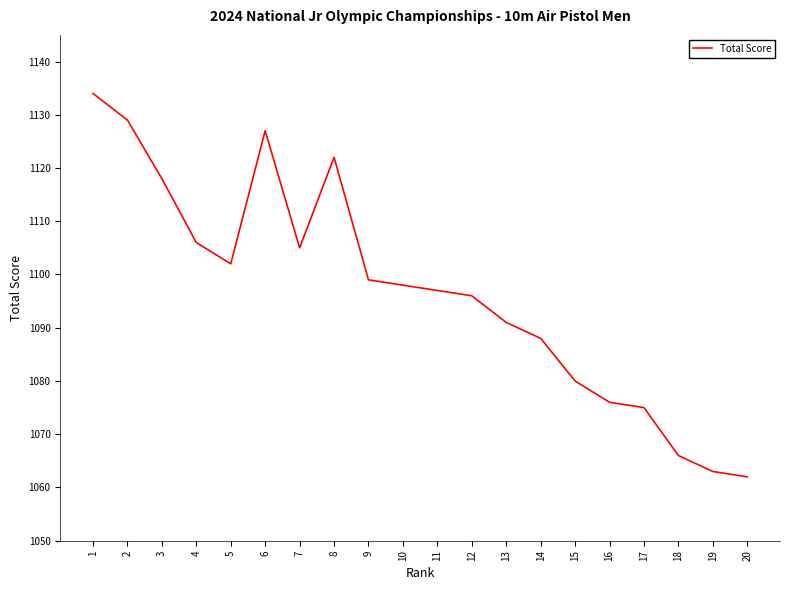

What is the minimum value shown in the chart?

1062